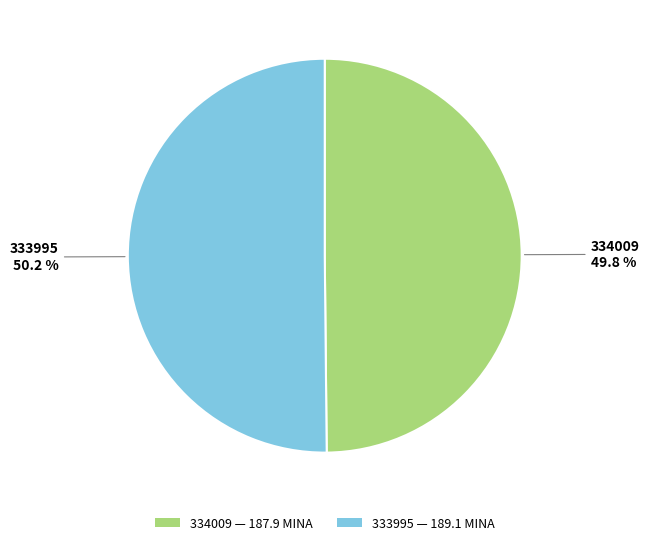

Count the number of slices in the pie.

2